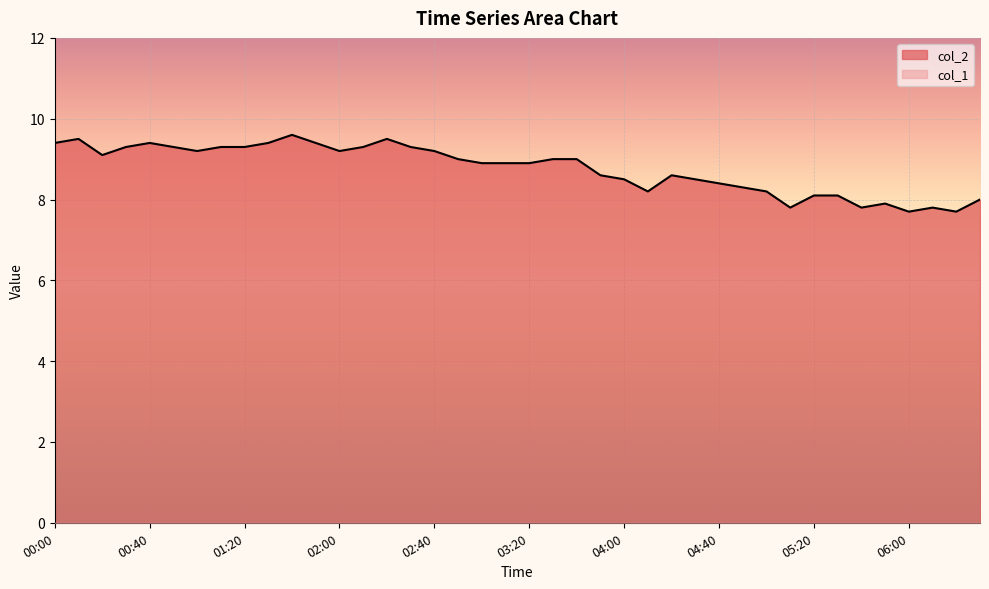

How many values in the col_2_line series exceed 9?

17